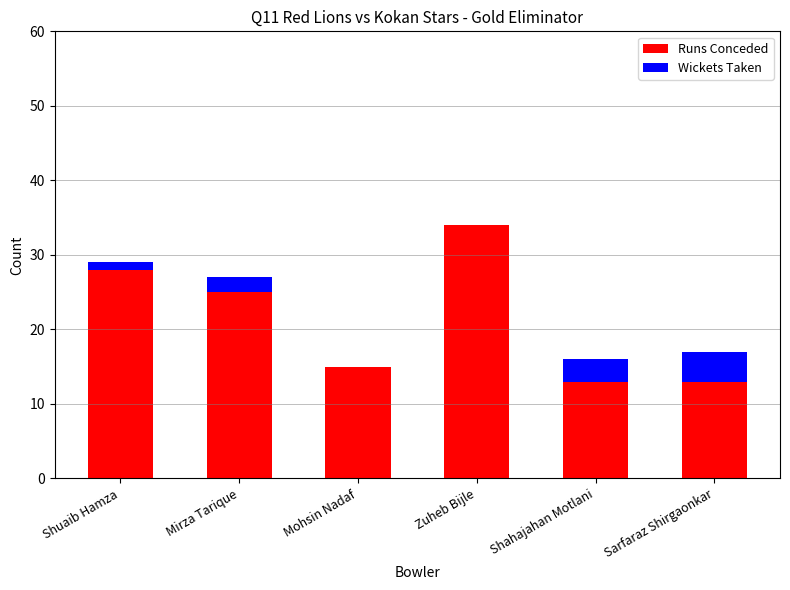

At which label does Runs Conceded reach its peak?

Zuheb Bijle